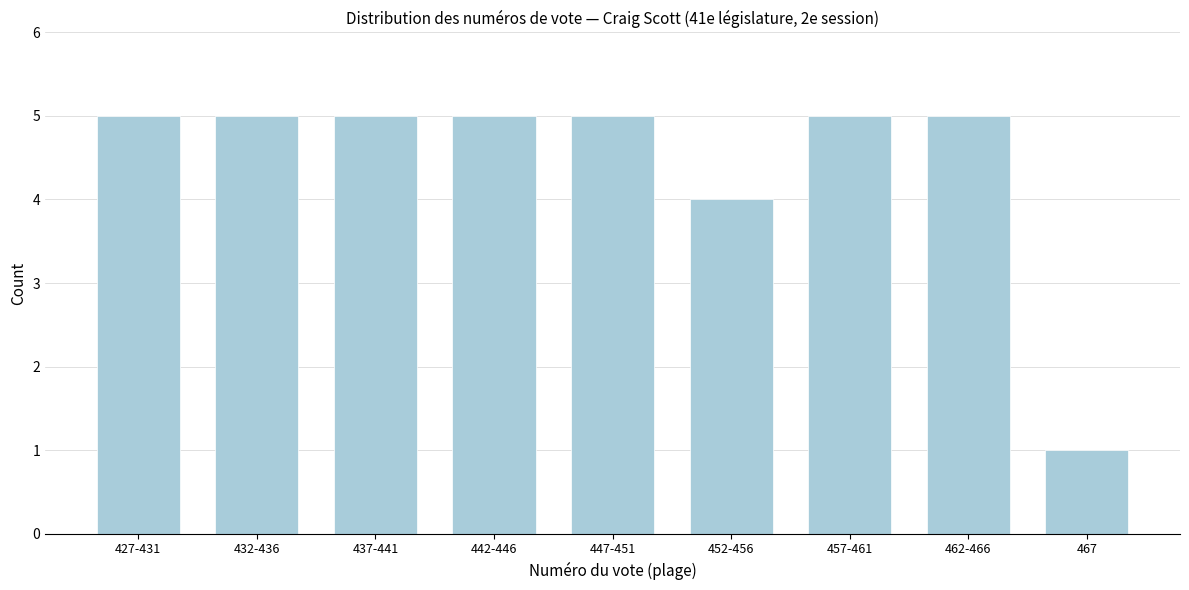

Reading left to right, what are all the values shown in this chart?

5	5	5	5	5	4	5	5	1